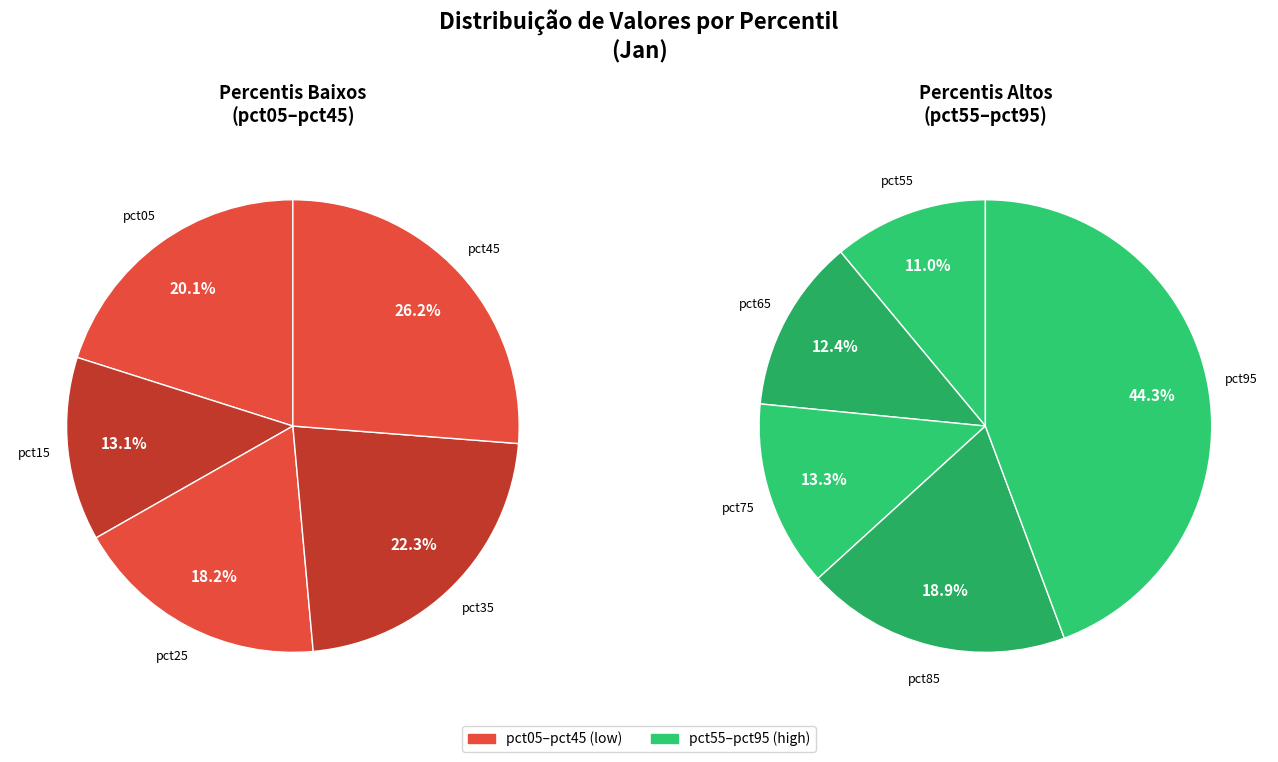

True or false: pct75 accounts for 1% of the total.

False